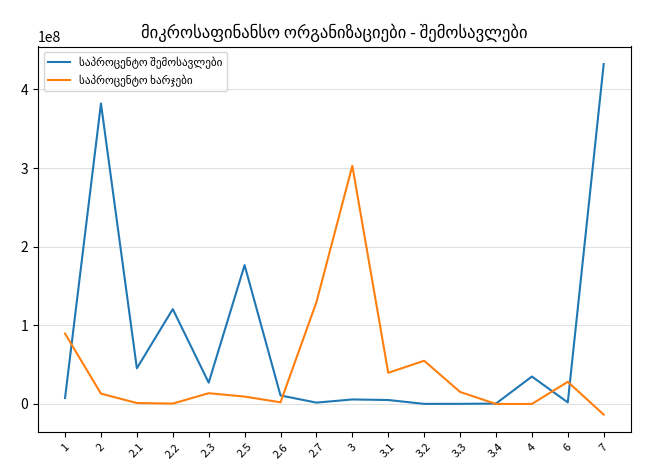

What is the difference between the highest and lowest values at 2?

369037548.5